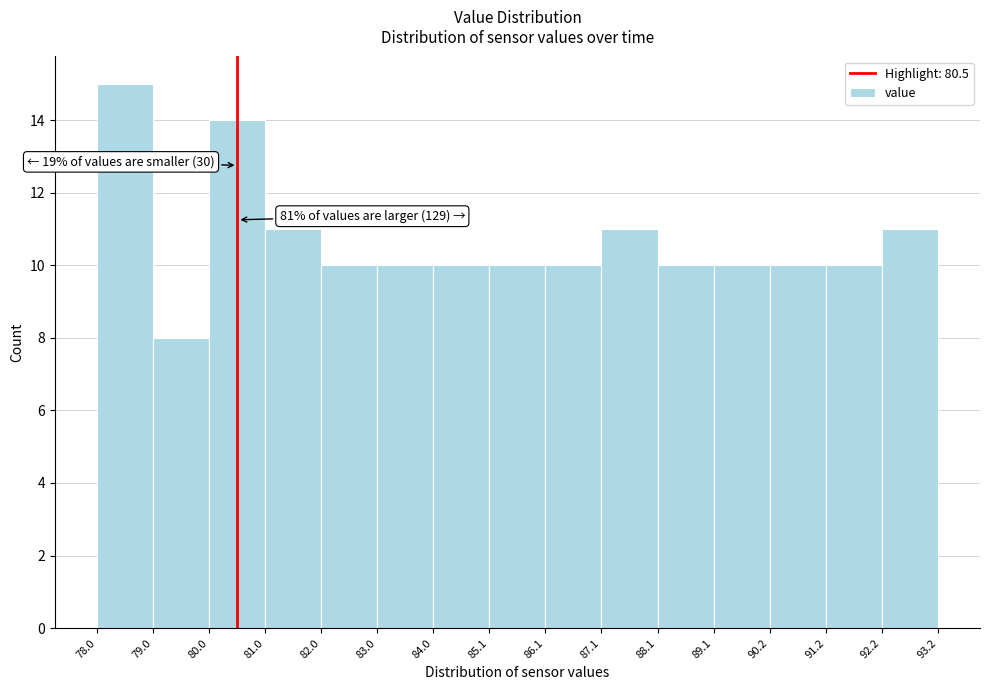

Over which range of the x-axis is the bar tallest?

78.0 to 79.0